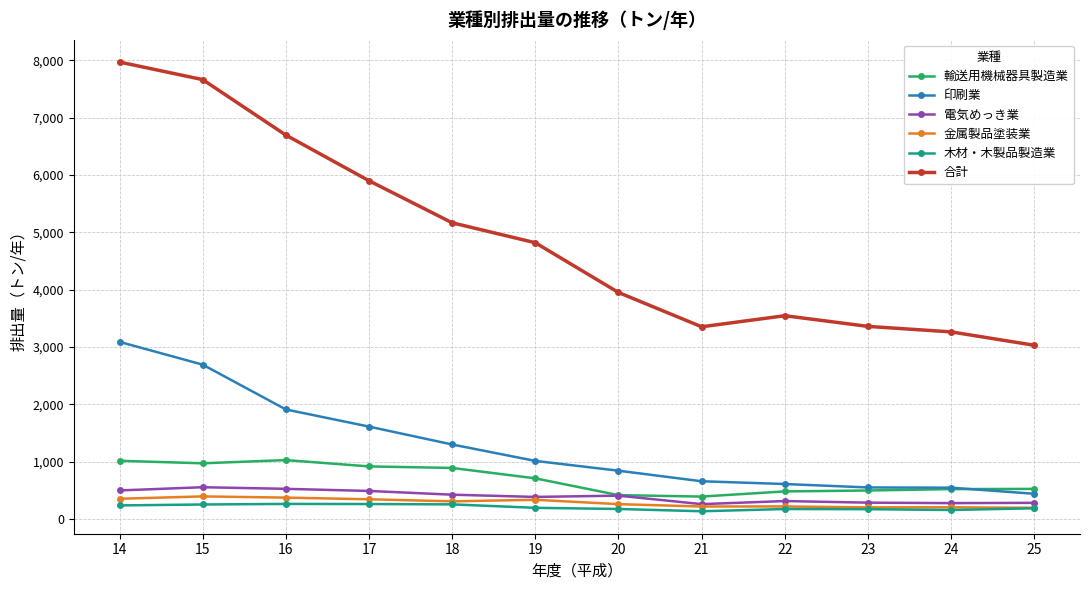

Which series changed the most between 17 and 19?

合計